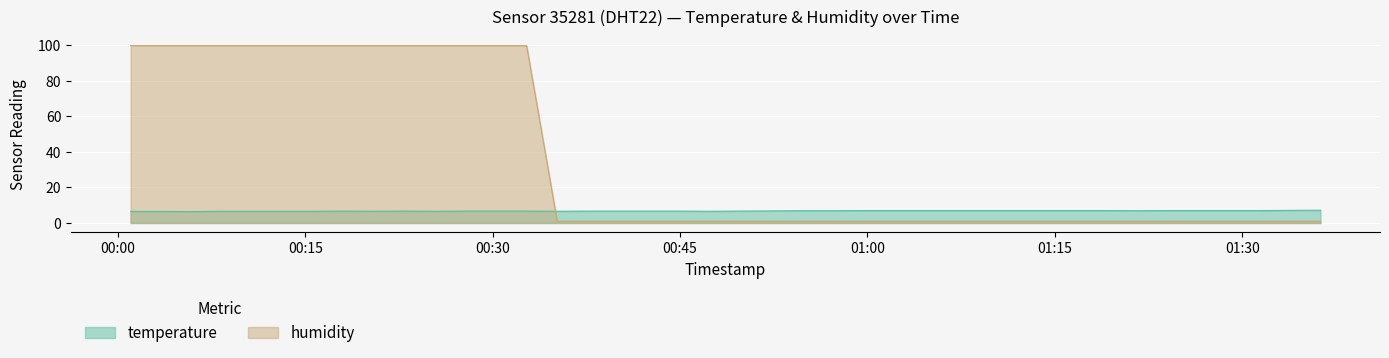

What is the label of the 18th point from the right?

2024-02-15T00:54:46